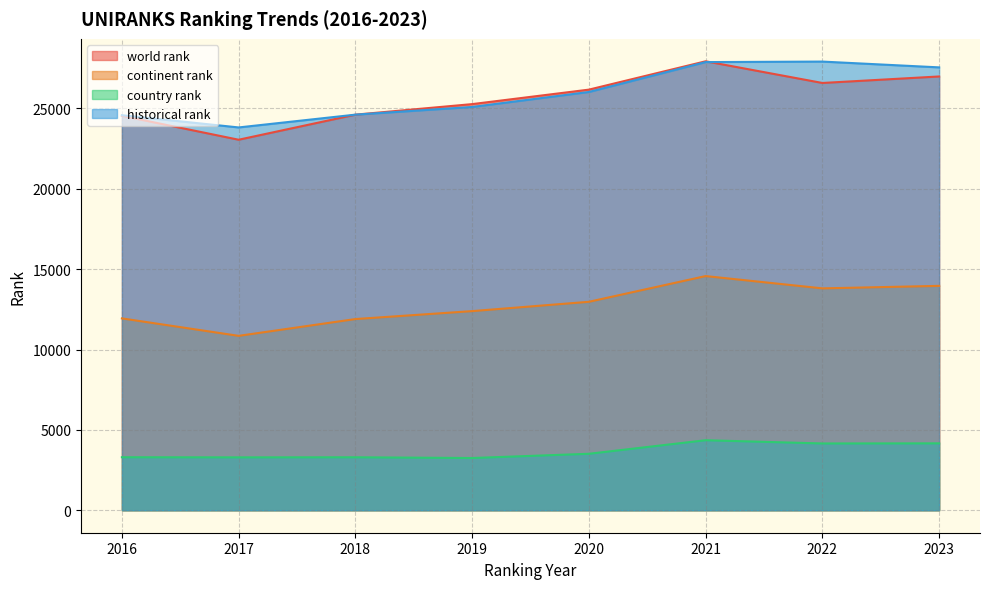

Which series has the largest total across all categories?

historical rank